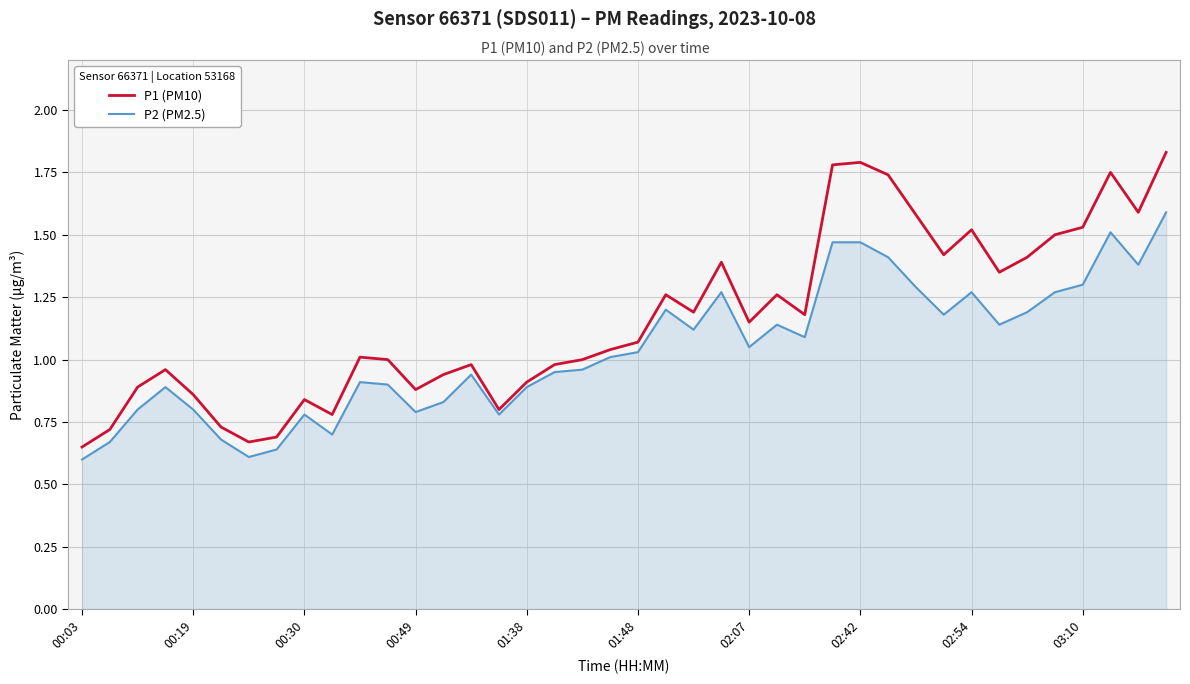

Which series has the largest total across all categories?

P1 (PM10)